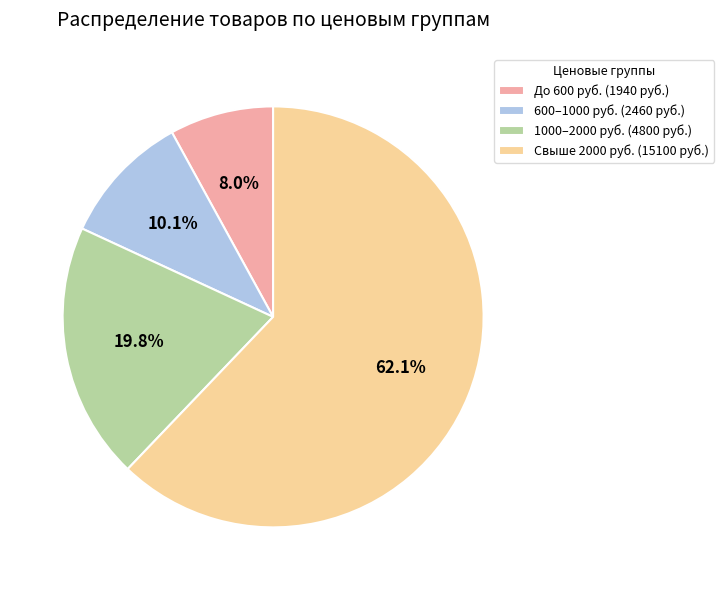

Approximately how many times larger is the value at Свыше 2000 руб. (15100 руб.) compared to 1000–2000 руб. (4800 руб.)?

3.1